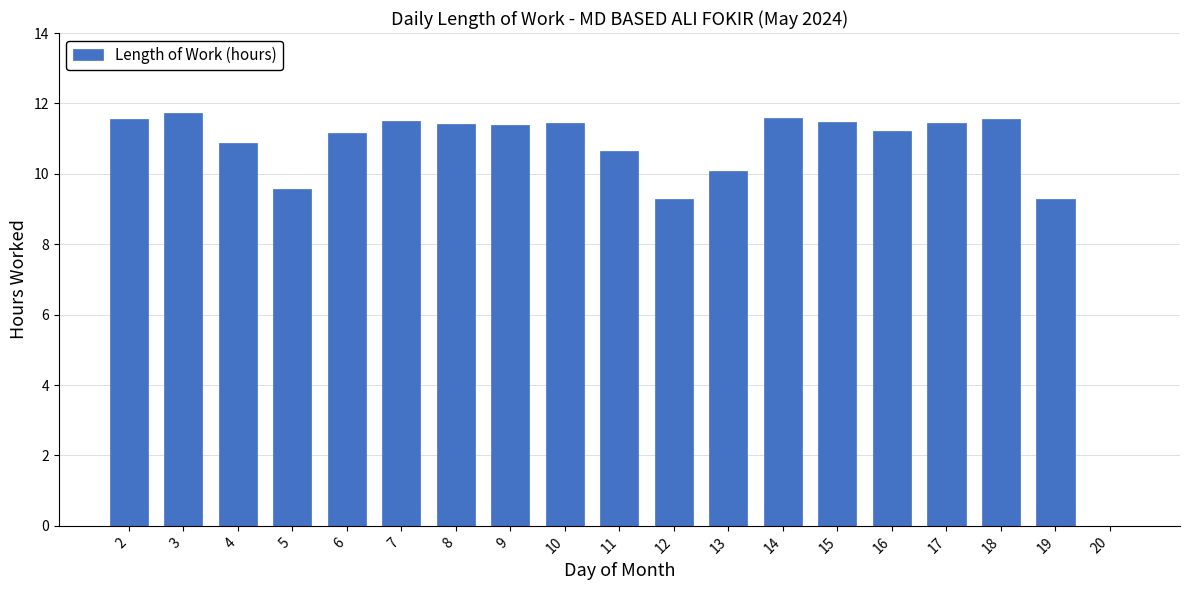

What is the maximum value shown in the chart?

11.7